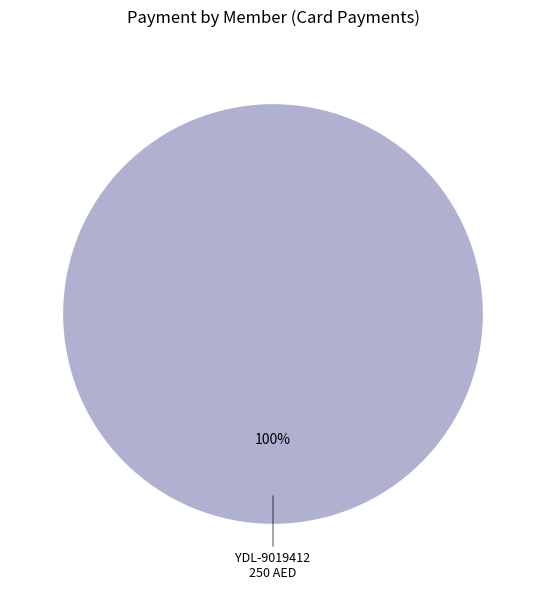

Does any single category account for the majority?

Yes